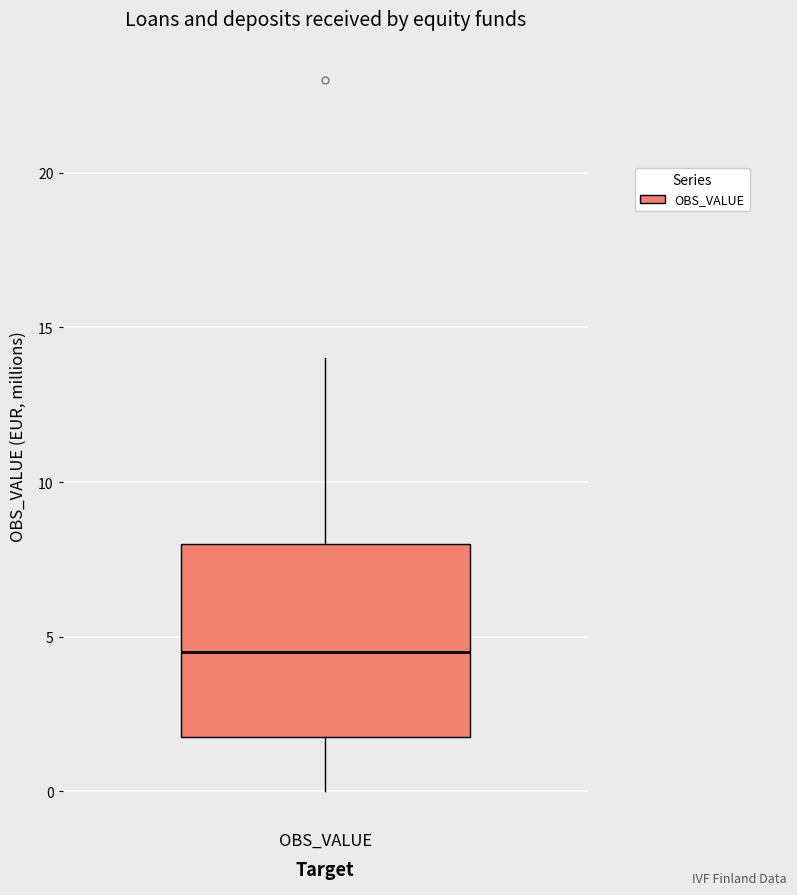

Where is the lower edge of the box for OBS_VALUE on the y-axis? The values are not printed on the chart, so give them approximately, as read against the axis.

2.0